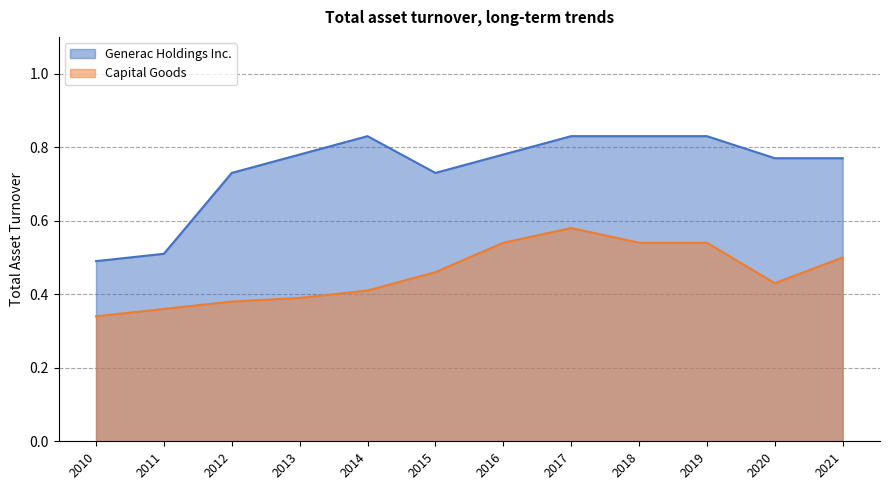

How many Generac Holdings Inc. values are between 0 and 1?

12